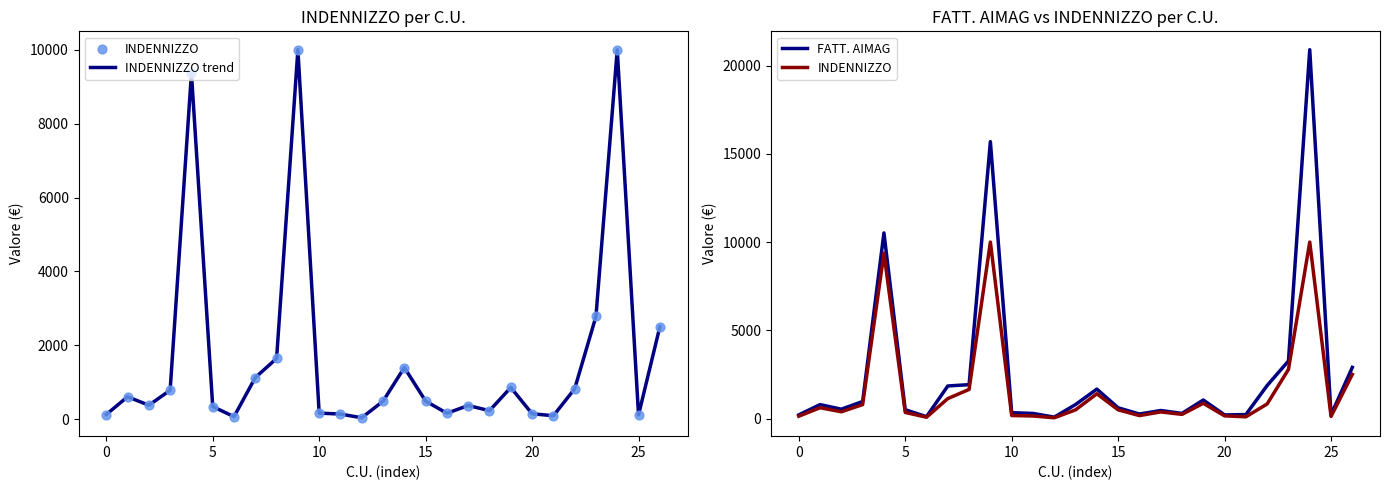

Is the value of FATT. AIMAG at 25 greater than the value of INDENNIZZO at 25?

Yes